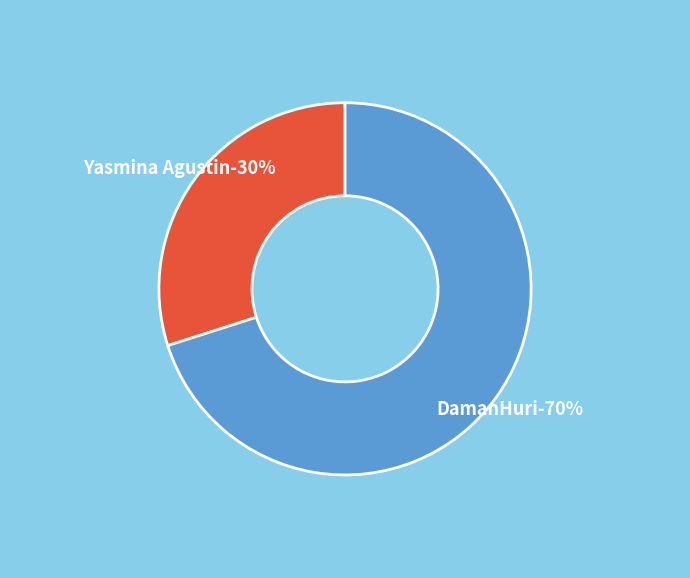

Which slice represents more than half of the pie?

DamanHuri